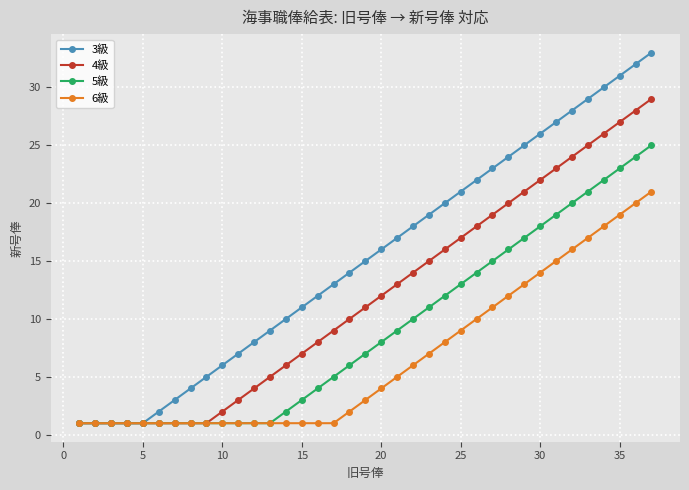

Which series has the largest total across all categories?

3級